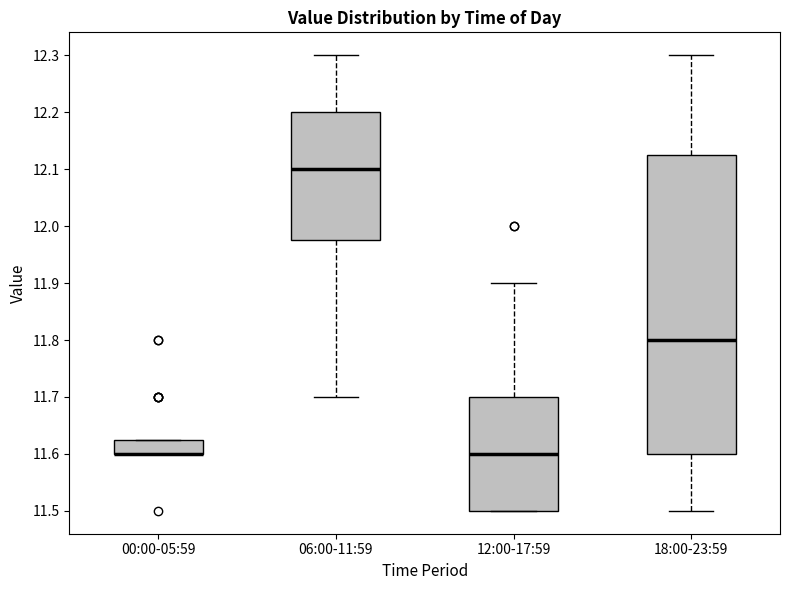

Reading left to right, read every box against the y-axis: the position of its median line, the range the box covers, and the ends of its whiskers. The values are not printed on the chart, so give them approximately, as read against the axis.

00:00-05:59: median 11.60 (drawn on the box's lower edge), box 11.60 to 11.63, whiskers 11.60 to 11.63
06:00-11:59: median 12.10, box 11.98 to 12.20, whiskers 11.70 to 12.30
12:00-17:59: median 11.60, box 11.50 to 11.70, whiskers 11.50 to 11.90
18:00-23:59: median 11.80, box 11.60 to 12.13, whiskers 11.50 to 12.30